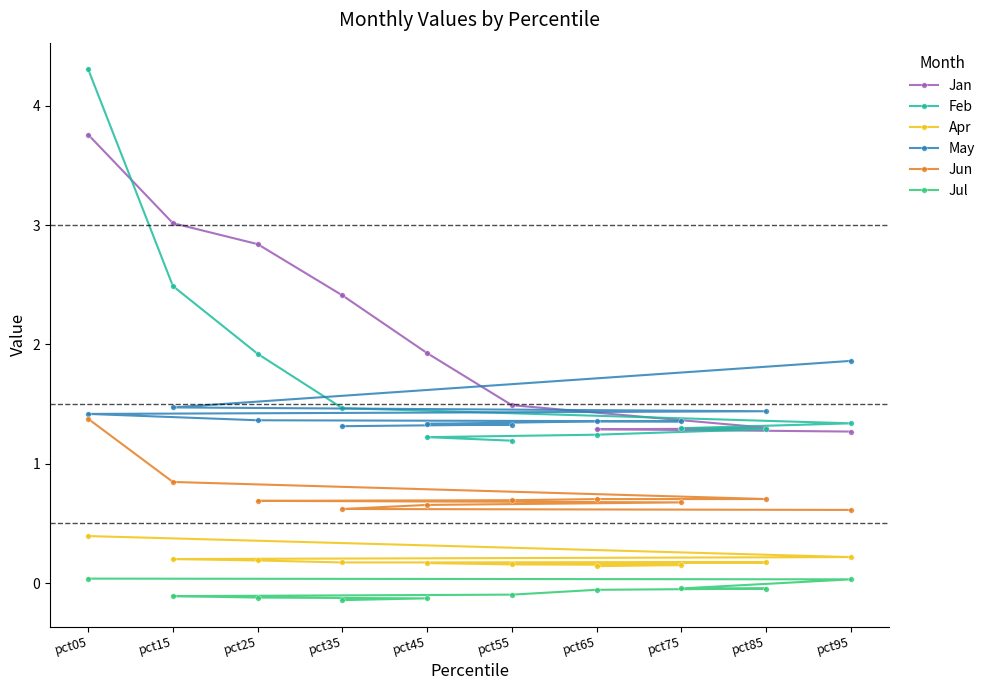

At which label is Jan closest to 2?

pct45